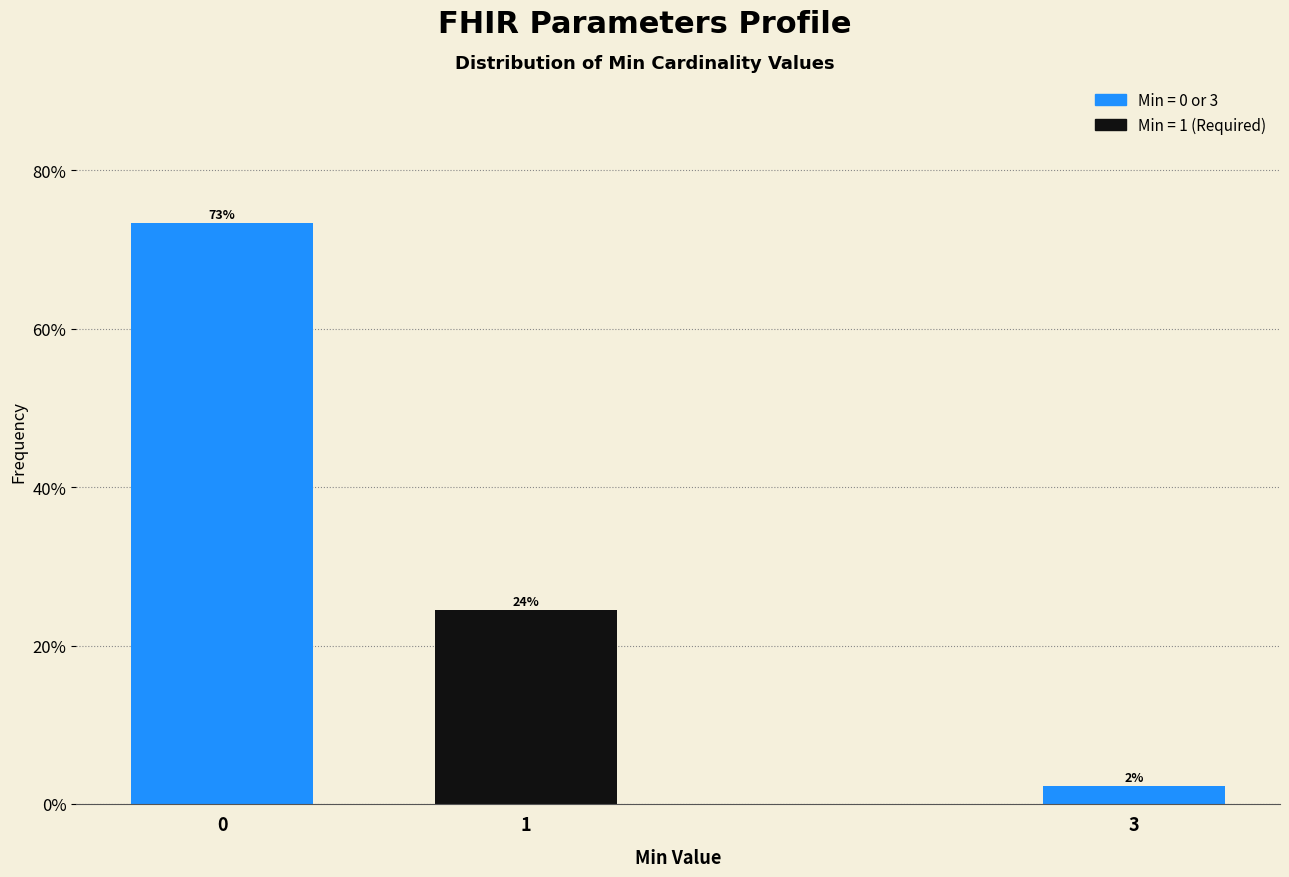

Are the bars horizontal?

No